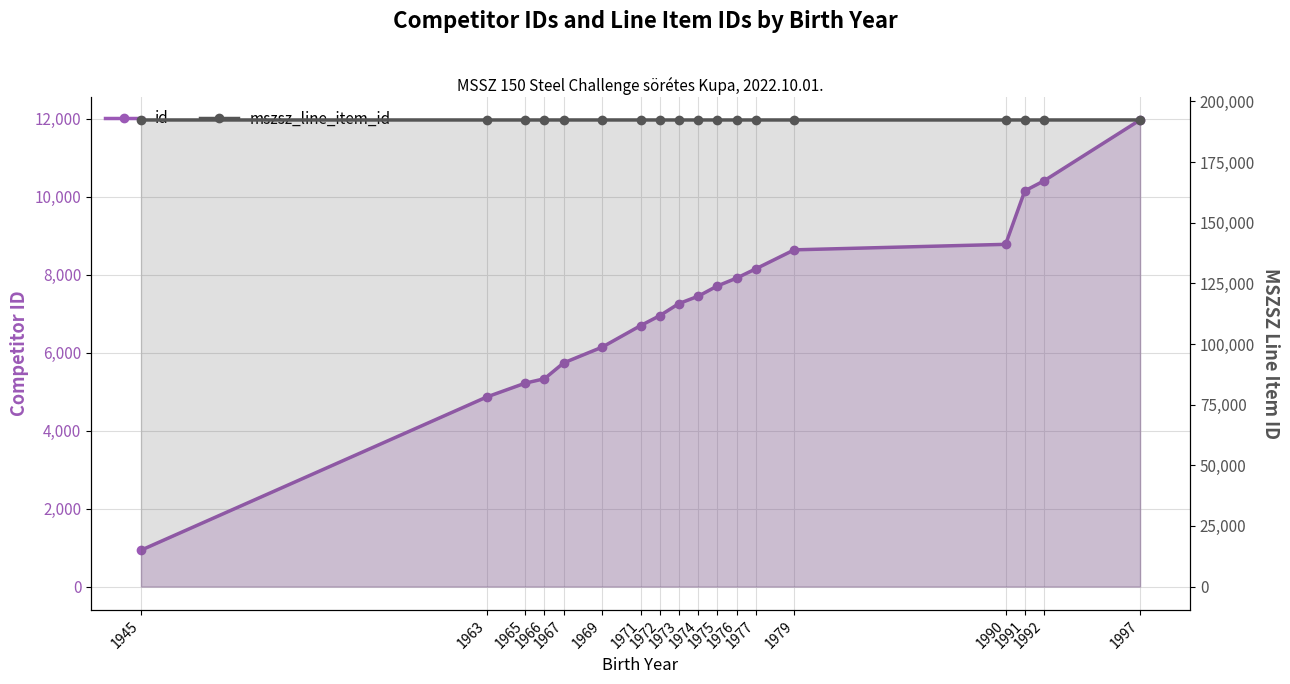

At which category is the sum across all series the highest?

1997